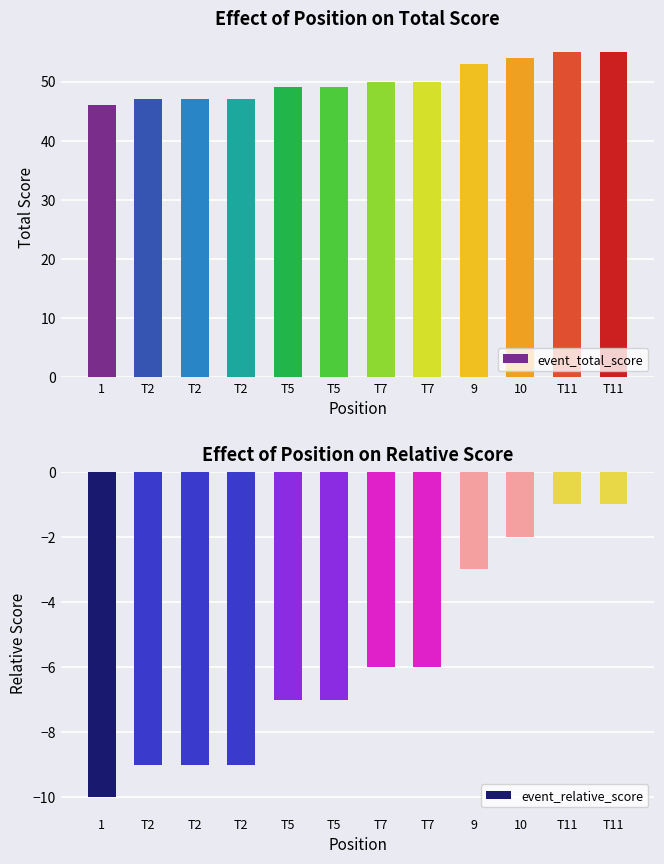

Reading left to right, what are all the values shown in this chart?

event_total_score: 1=46	T2=47	T2=47	T2=47	T5=49	T5=49	T7=50	T7=50	9=53	10=54	T11=55	T11=55
event_relative_score: 1=-10	T2=-9	T2=-9	T2=-9	T5=-7	T5=-7	T7=-6	T7=-6	9=-3	10=-2	T11=-1	T11=-1